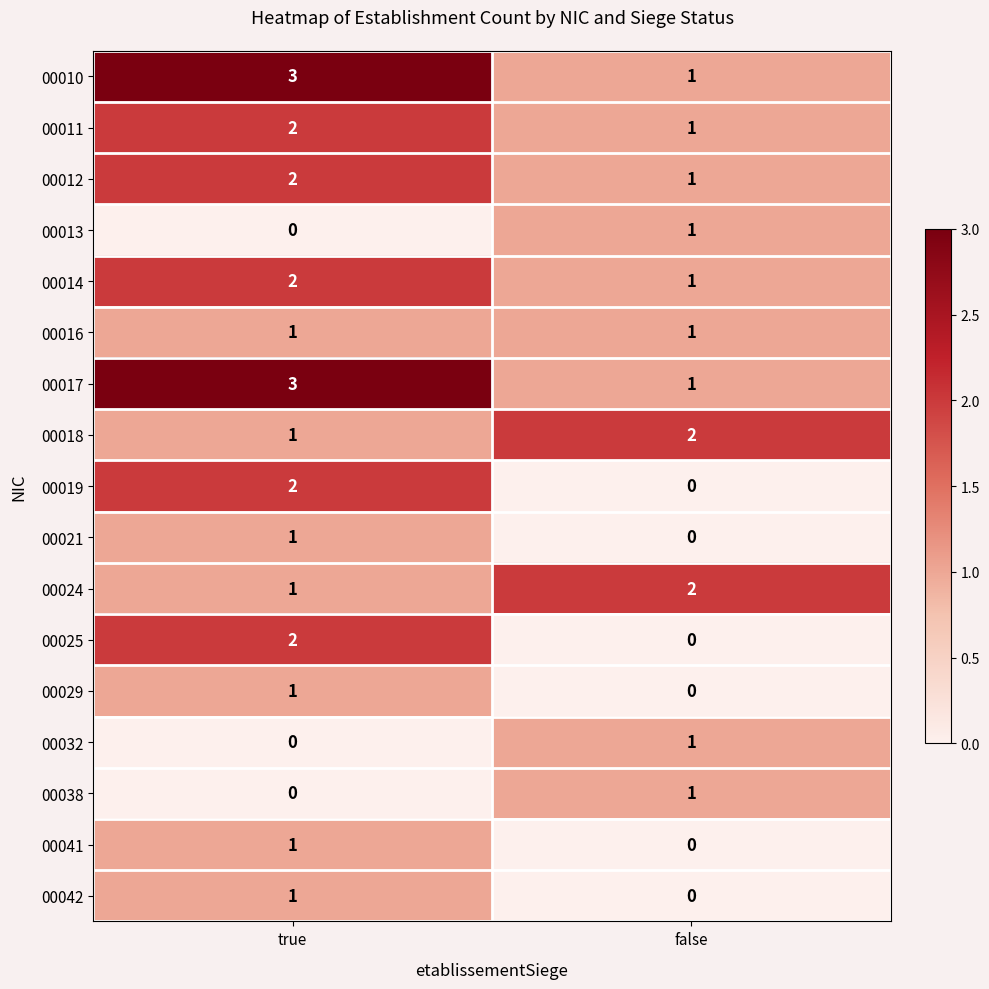

Is the value of 00018 at false greater than the value of 00011 at false?

Yes